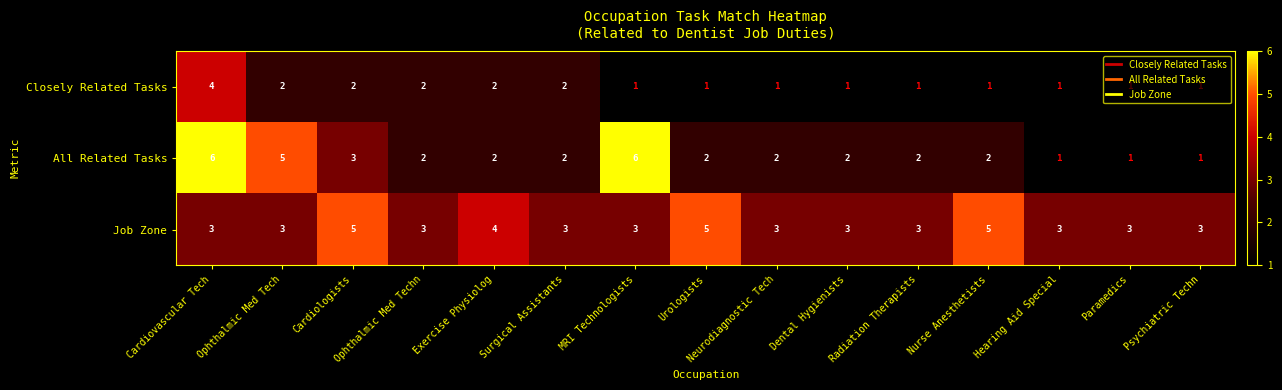

Count the All Related Tasks values in the range 2 to 3.

9